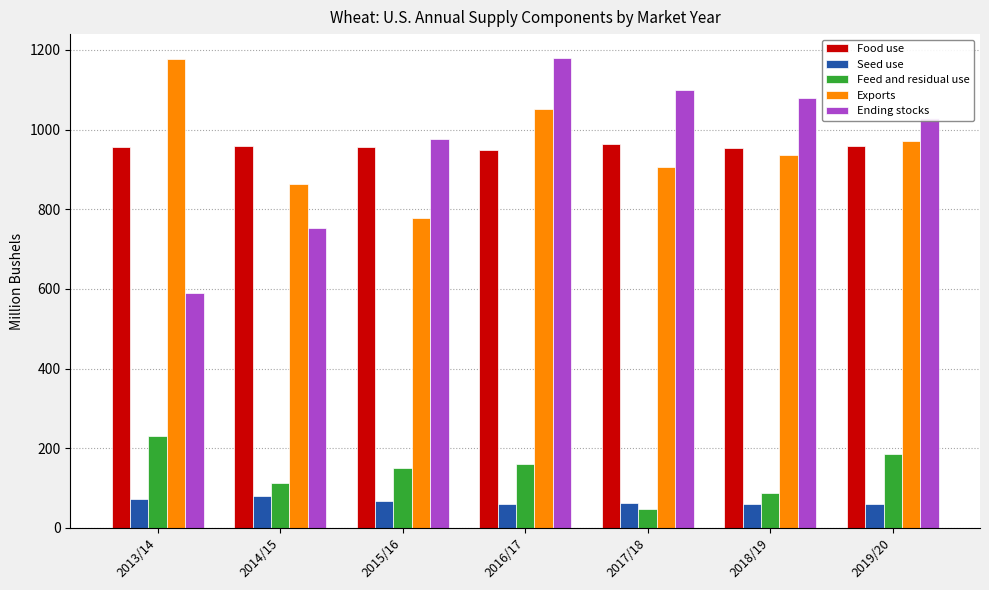

Rank the series at 2016/17 from lowest to highest value.

Seed use, Feed and residual use, Food use, Exports, Ending stocks